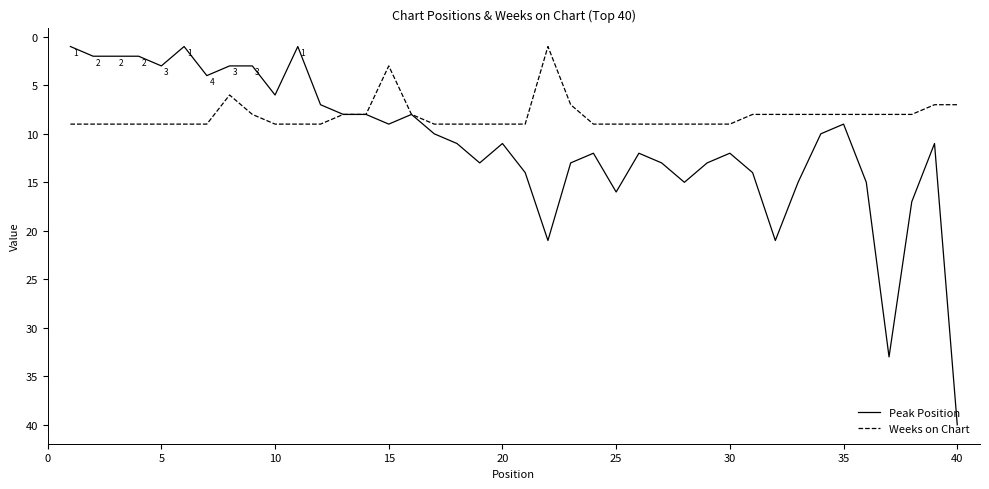

How many lines are shown in the chart?

2